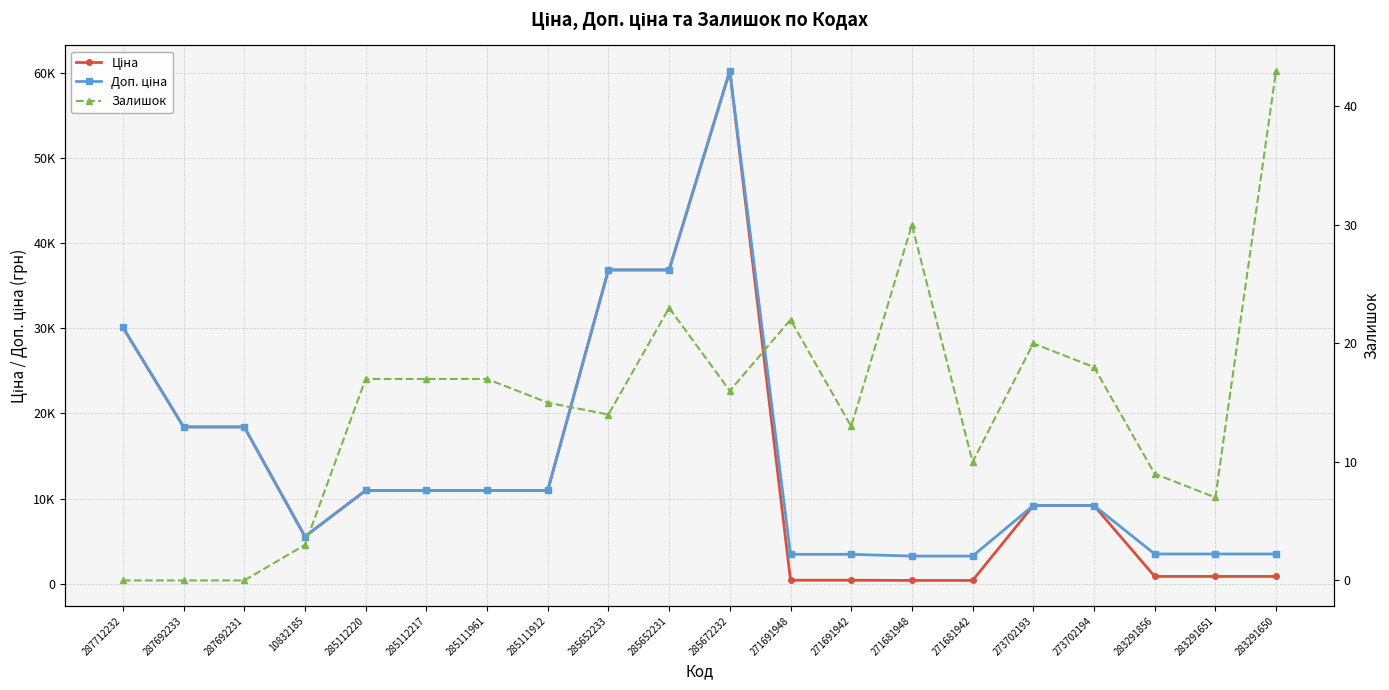

What is the average value of the Залишок series?

14.7